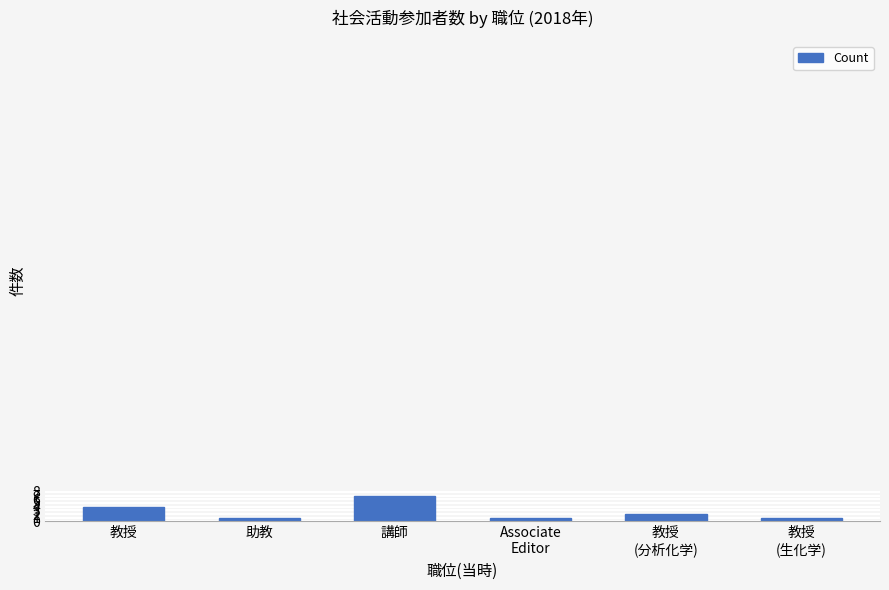

What is the difference between the second highest and minimum values?

3